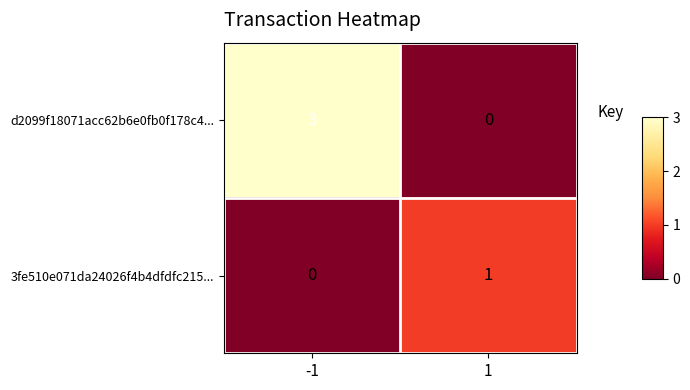

Which series has the widest spread of values?

d2099f18071acc62b6e0fb0f178c4...